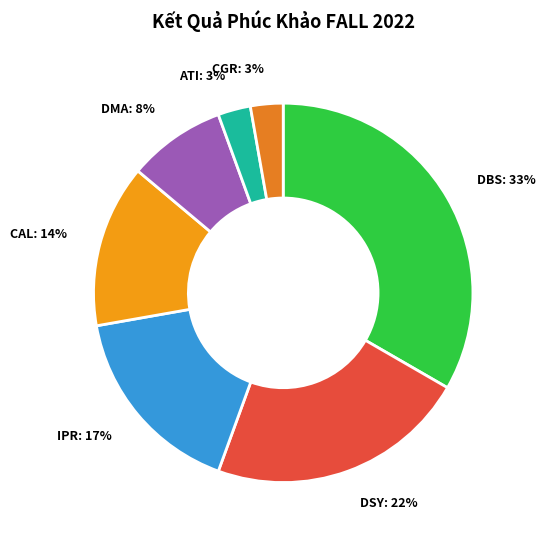

To the nearest percent, what percentage of the pie is CAL?

14%